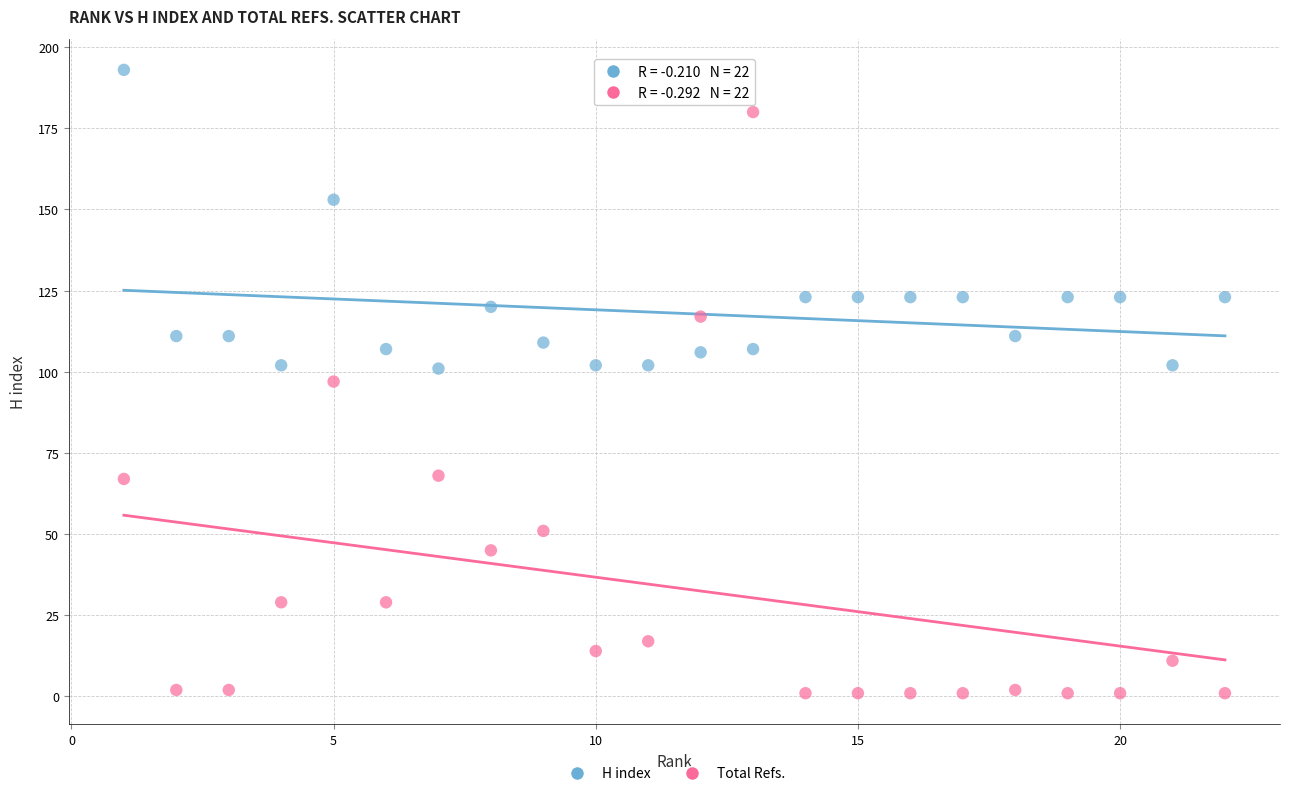

Which series contains the lowest Y value?

Total Refs.